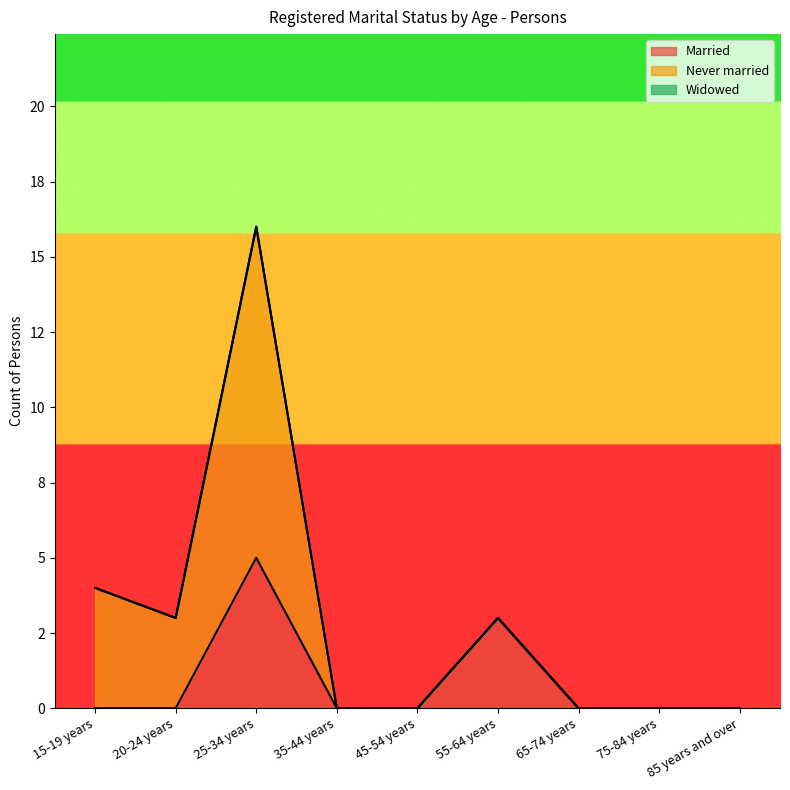

Between 75-84 years and 35-44 years, which is larger?

75-84 years